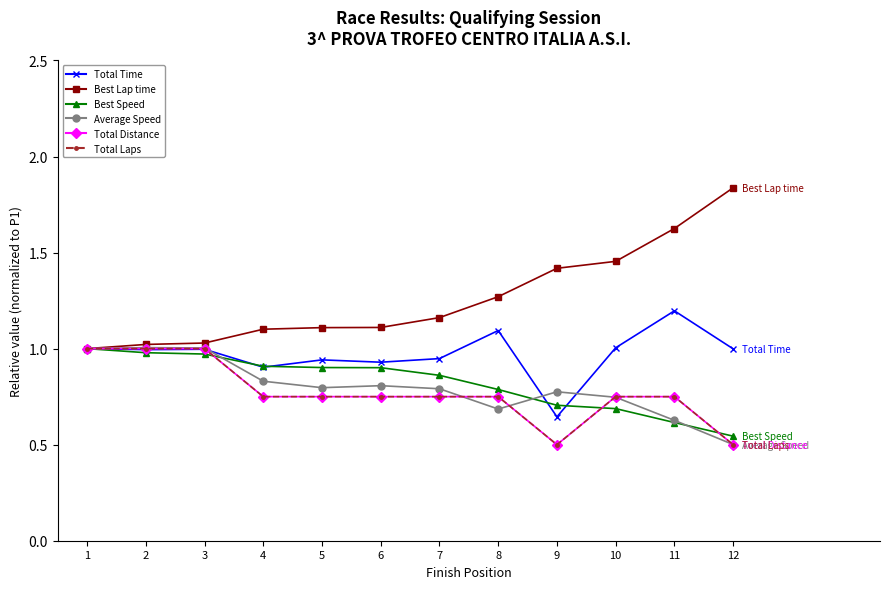

Is this an area chart (filled region under the line)?

No